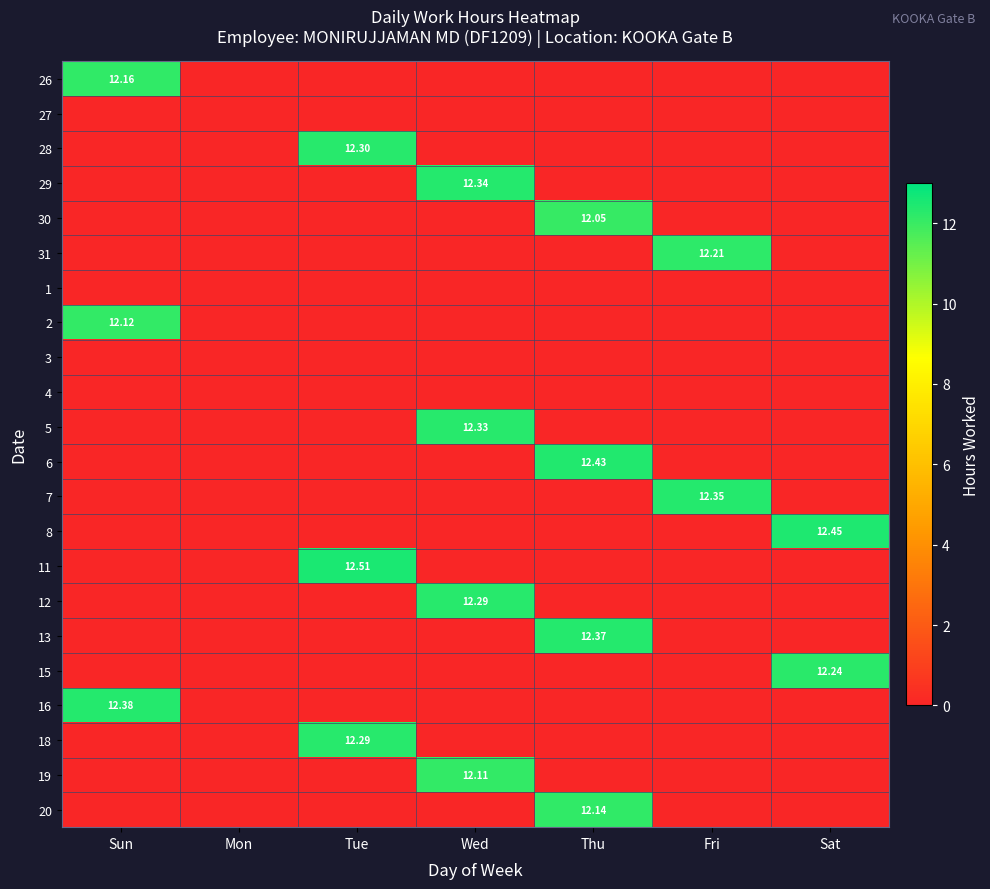

What is the average value of the 16 series?

1.8